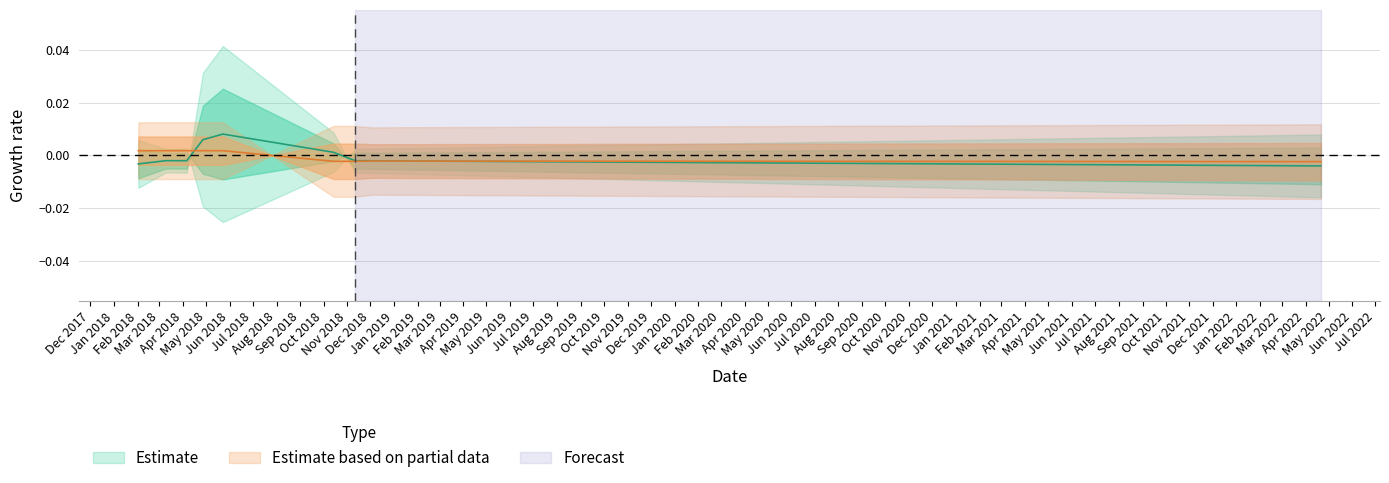

Is the value of Amount at 2018-11-11 greater than the value of Fee at 2018-04-27?

No